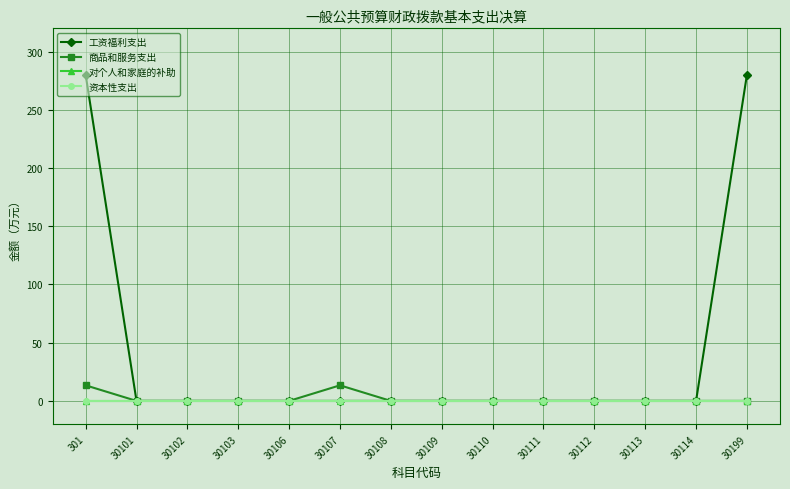

True or false: 工资福利支出 and 商品和服务支出 cross at least once.

False